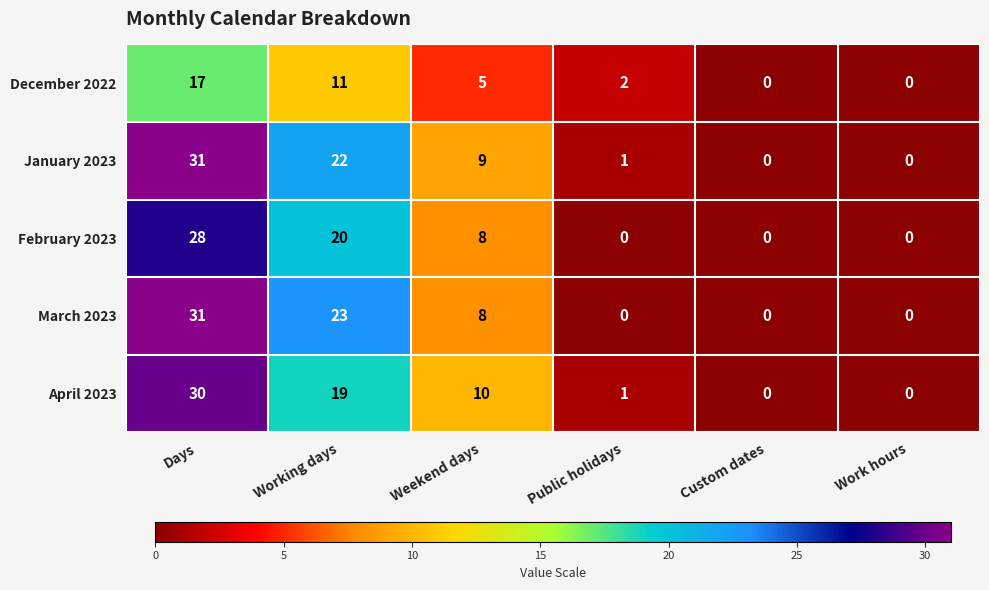

The March 2023 series shows 31 at Days. True or false?

True